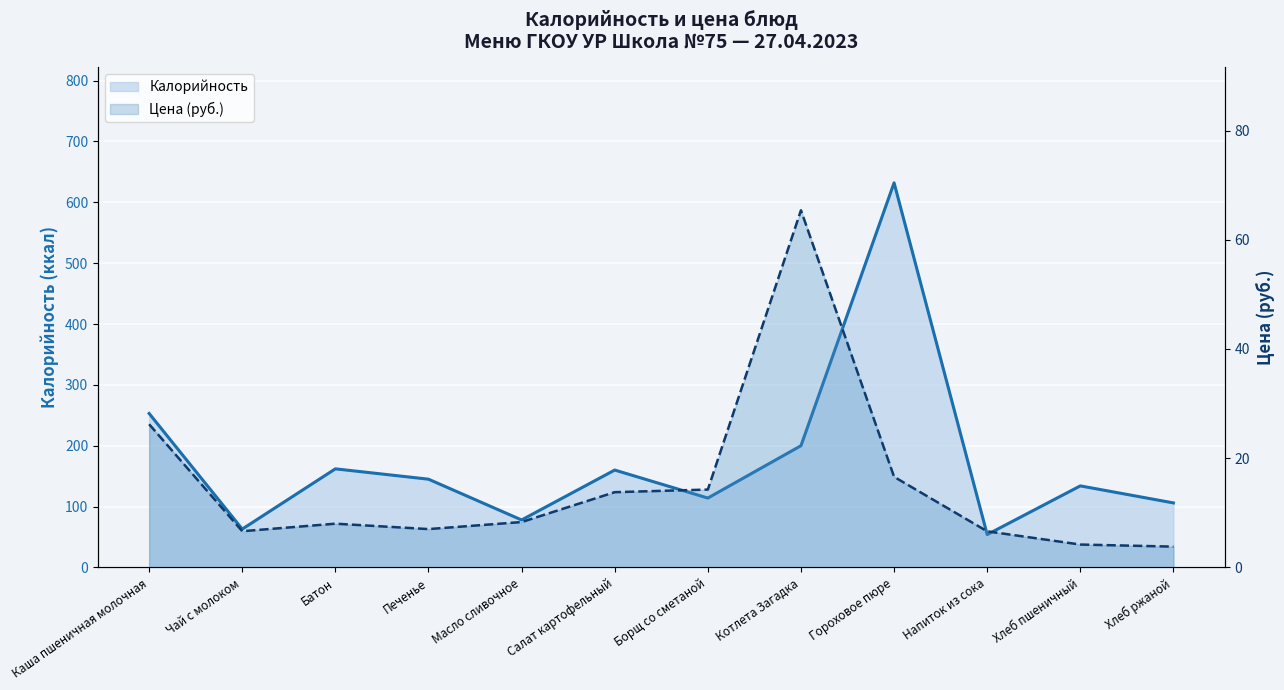

At which label does Цена reach its peak?

Котлета Загадка